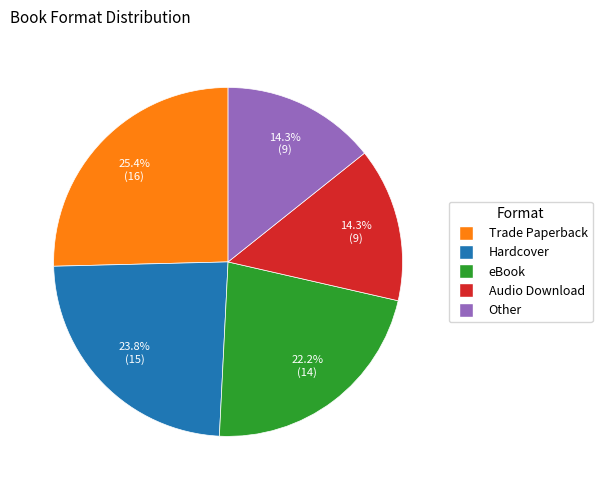

Combined, what portion of the pie is eBook and Trade Paperback?

47.6%